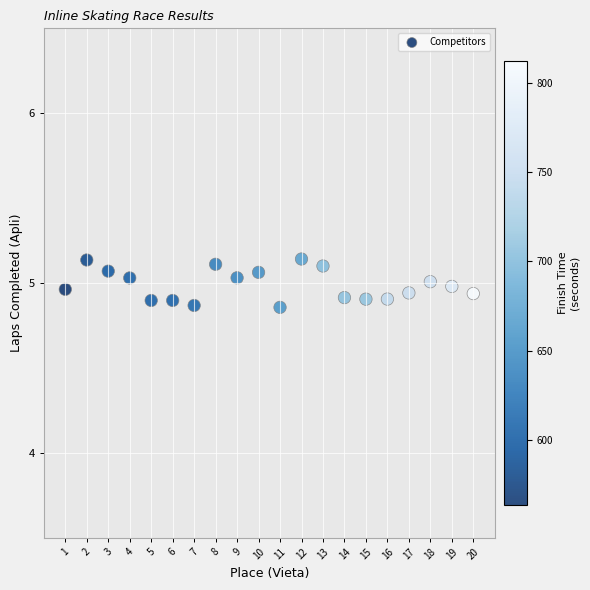

What is the range of Y values (max minus min)?

0.3